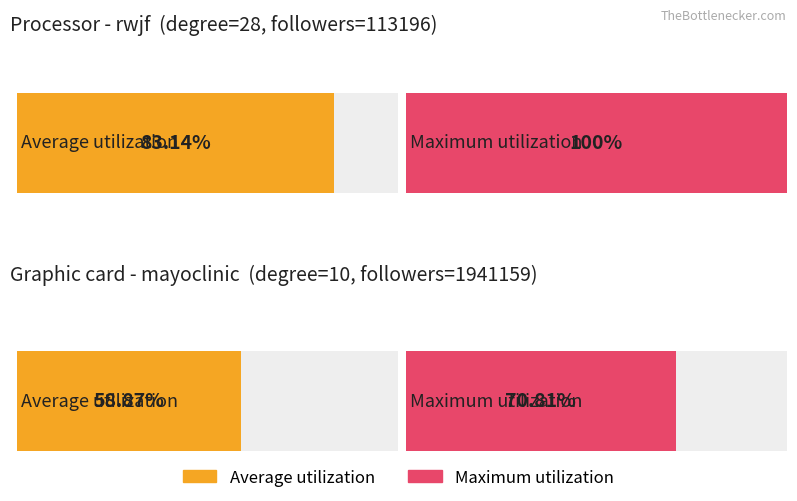

What is the sum of all Max - mayoclinic values?

70.8